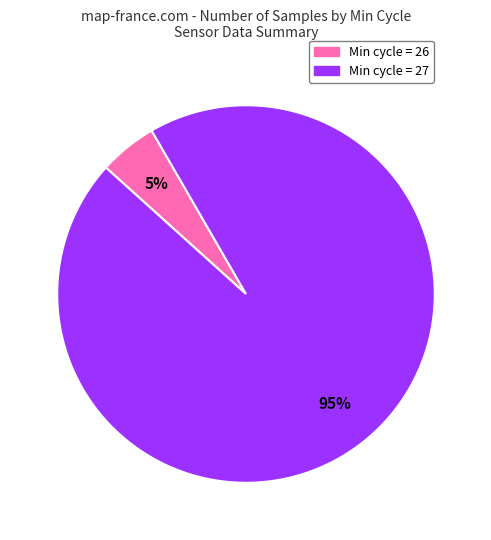

To the nearest percent, what is the difference between the largest and smallest slice percentages?

90%